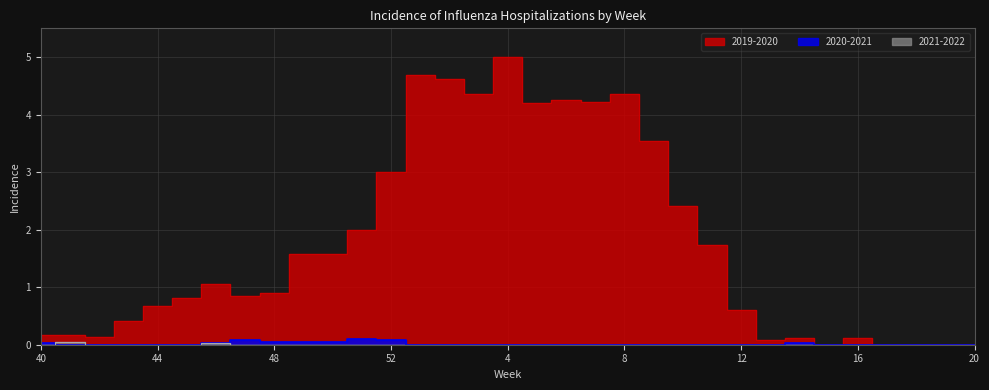

Reading right to left, list all the values displayed in this chart.

2019-2020: 20=0.0	19=0.0	18=0.0	17=0.0	16=0.1	15=0.0	14=0.1	13=0.1	12=0.6	11=1.7	10=2.4	9=3.5	8=4.4	7=4.2	6=4.2	5=4.2	4=5.0	3=4.4	2=4.6	1=4.7	52=3.0	51=2.0	50=1.6	49=1.6	48=0.9	47=0.8	46=1.1	45=0.8	44=0.7	43=0.4	42=0.1	41=0.2	40=0.2
2020-2021: 20=0.0	19=0.0	18=0.0	17=0.0	16=0.0	15=0.0	14=0.0	13=0.0	12=0.0	11=0.0	10=0.0	9=0.0	8=0.0	7=0.0	6=0.0	5=0.0	4=0.0	3=0.0	2=0.0	1=0.0	52=0.1	51=0.1	50=0.1	49=0.1	48=0.1	47=0.1	46=0.0	45=0.0	44=0.0	43=0.0	42=0.0	41=0.0	40=0.0
2021-2022: 20=0.0	19=0.0	18=0.0	17=0.0	16=0.0	15=0.0	14=0.0	13=0.0	12=0.0	11=0.0	10=0.0	9=0.0	8=0.0	7=0.0	6=0.0	5=0.0	4=0.0	3=0.0	2=0.0	1=0.0	52=0.0	51=0.0	50=0.0	49=0.0	48=0.0	47=0.0	46=0.0	45=0.0	44=0.0	43=0.0	42=0.0	41=0.1	40=0.0